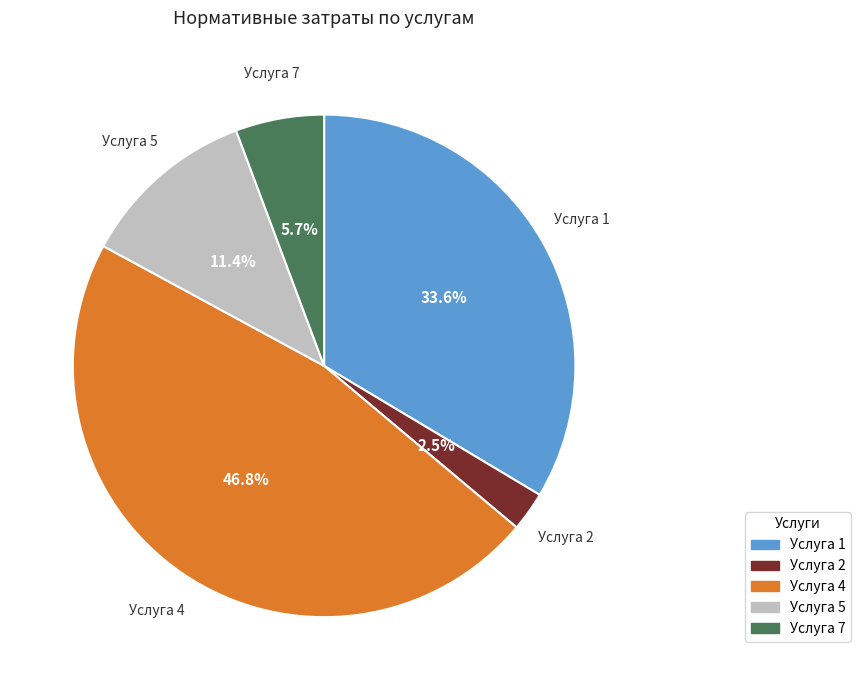

How many segments does this pie chart have?

5